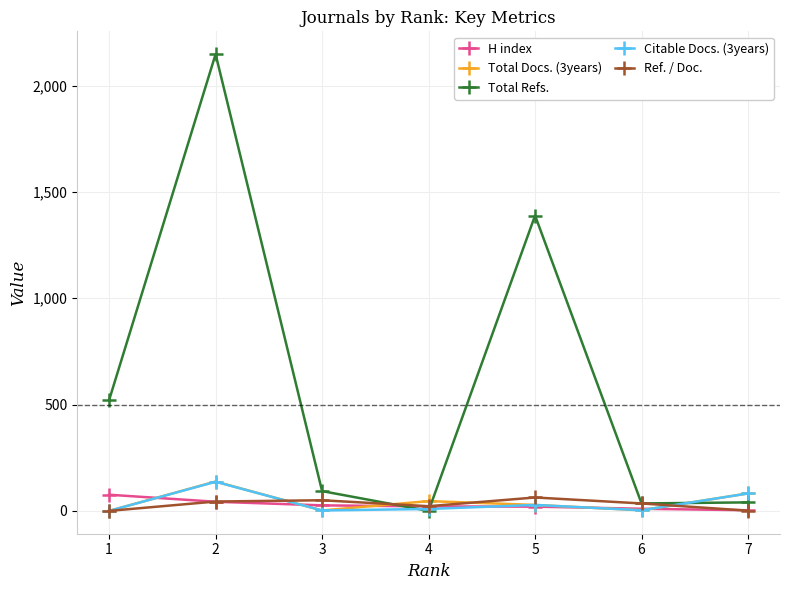

How many data points in H index are less than 21?

3